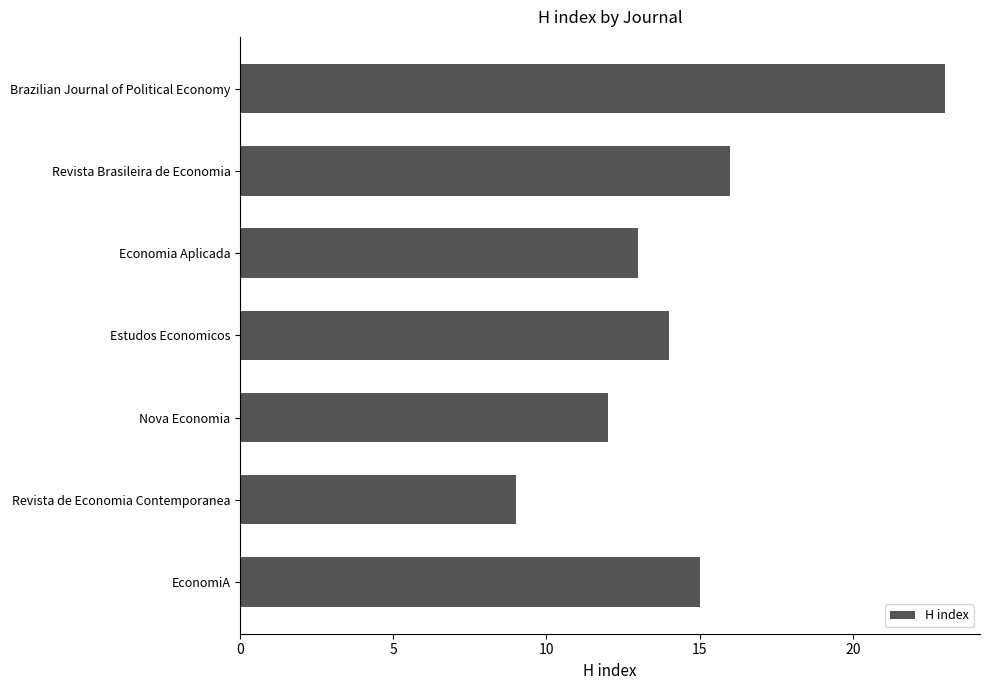

What is the smallest value displayed?

9